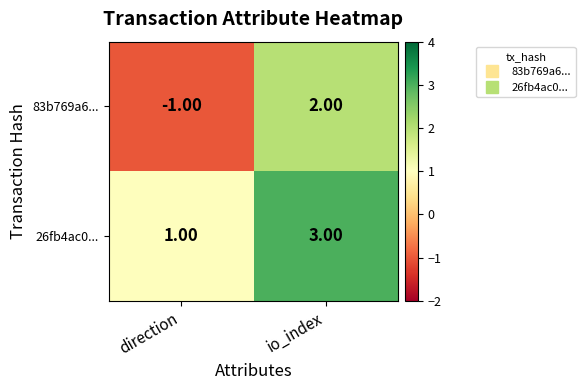

Which category has the highest value across all series?

io_index